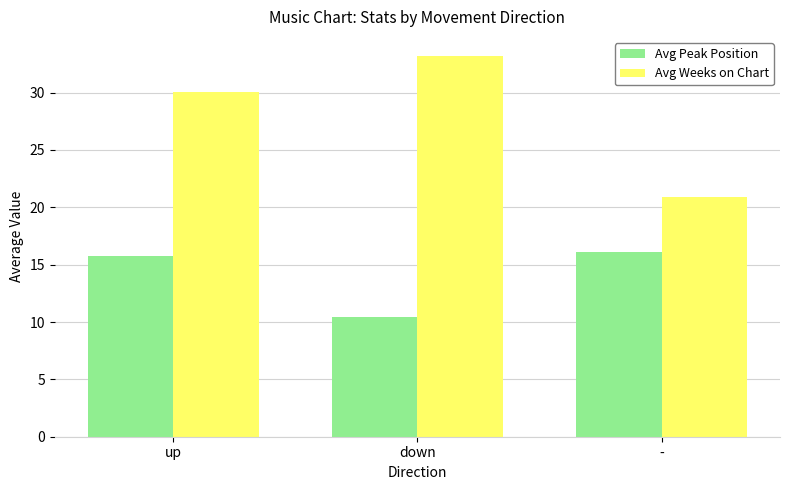

The Avg Weeks on Chart series shows 20.9 at -. True or false?

True